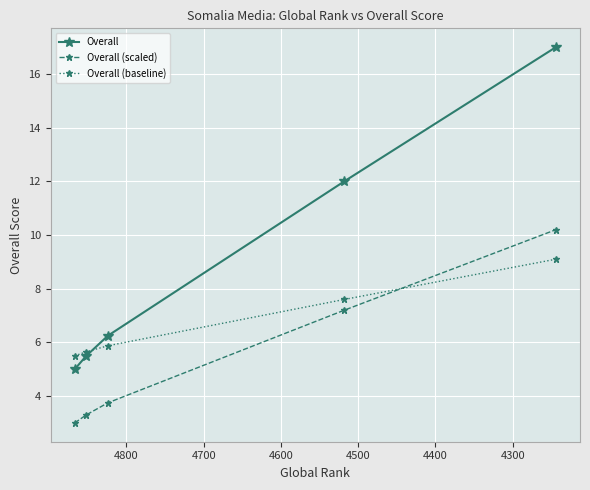

Between 4300 and 4500, which is larger?

4500